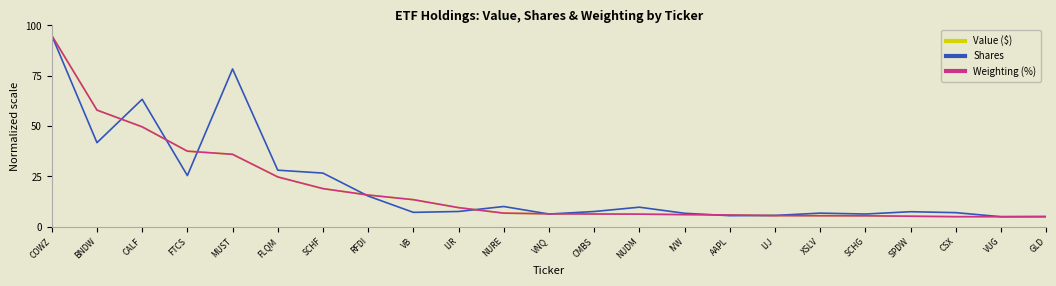

Read the Weighting (%) value at NUDM.

6.3